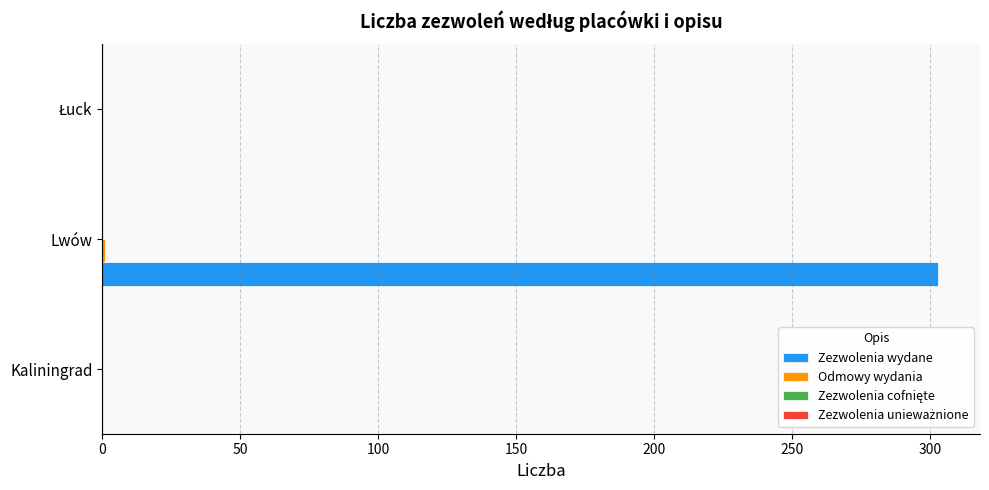

Which category has the highest value across all series?

Lwów